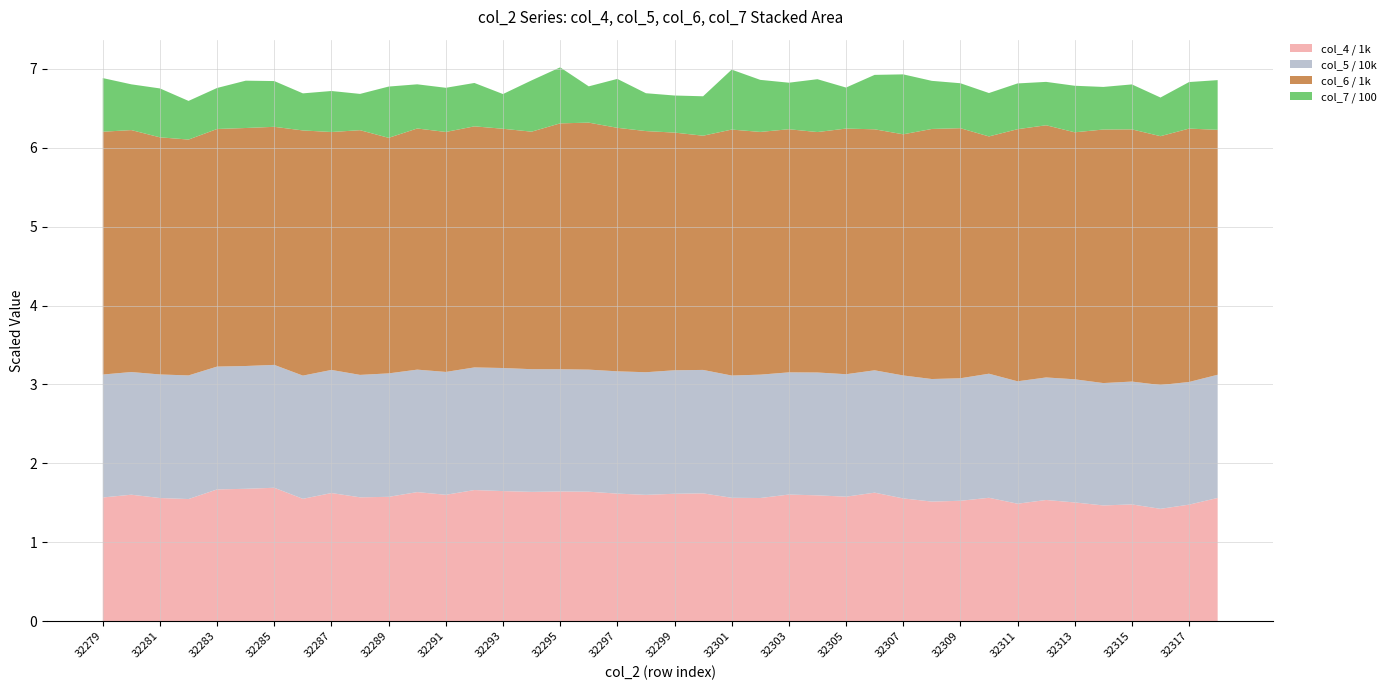

What is the lowest value of the col_4 / 1k series?

1.4